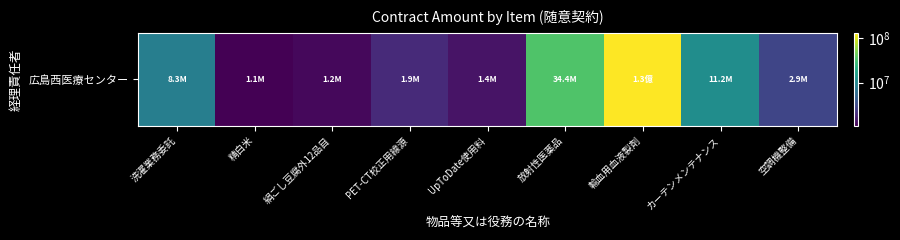

Where does the data first go above 2915000?

洗濯業務委託